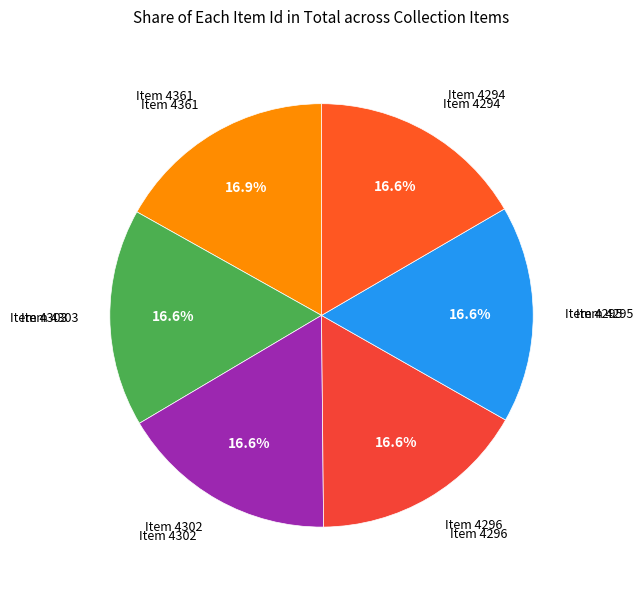

Rank the categories by value from lowest to highest.

Item 4294, Item 4295, Item 4296, Item 4302, Item 4303, Item 4361